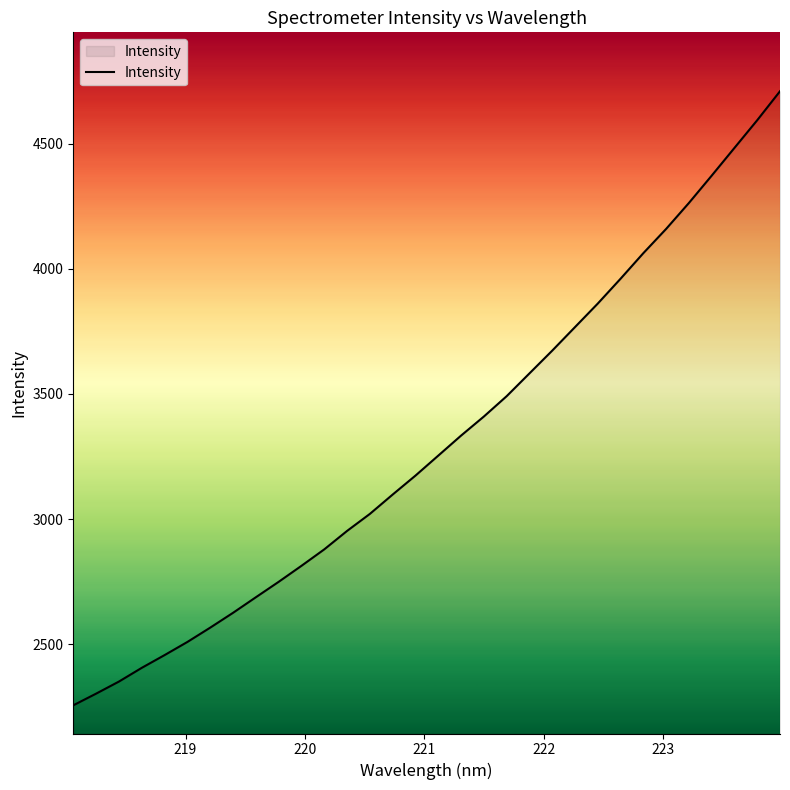

What is the difference between the maximum and minimum values?

2455.5